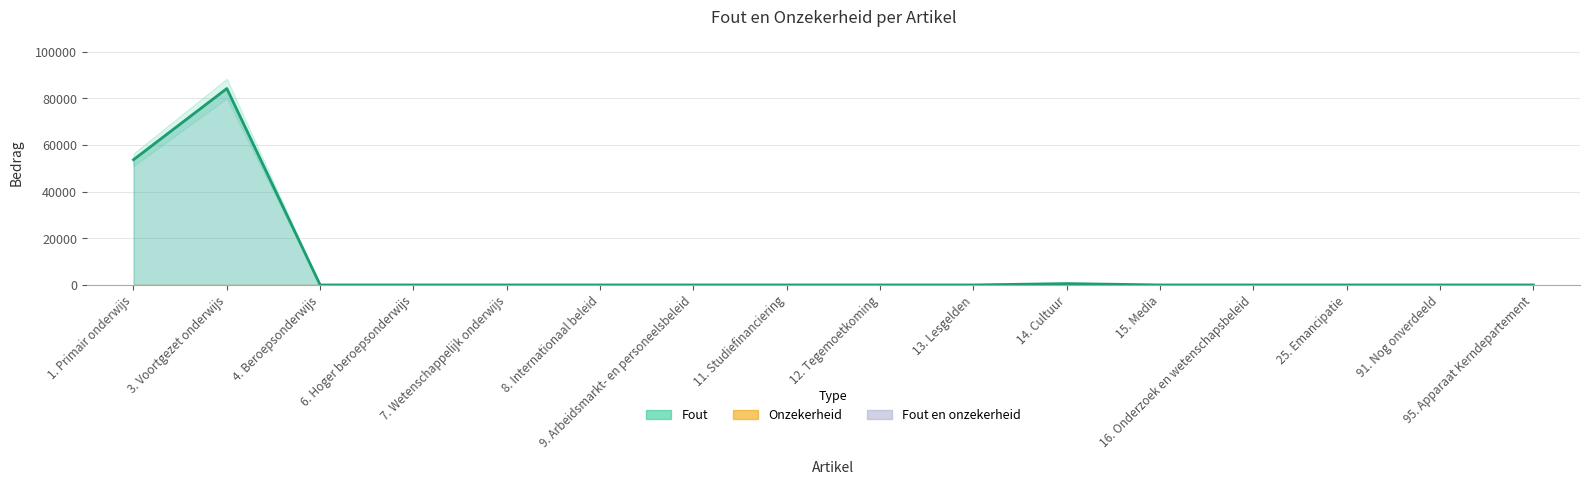

Which series has the widest spread of values?

Fout